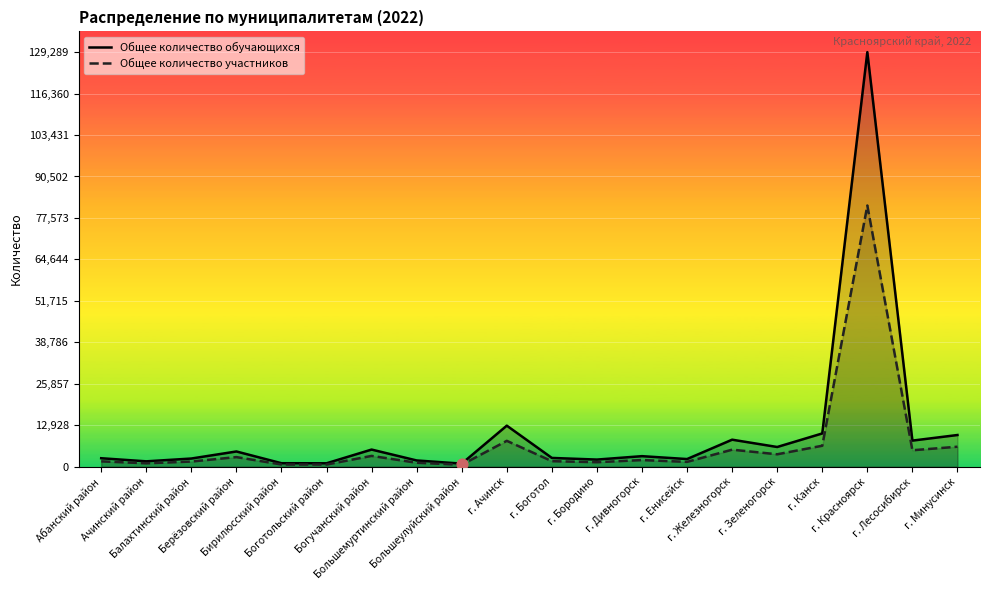

At which category is the sum across all series the highest?

г. Красноярск